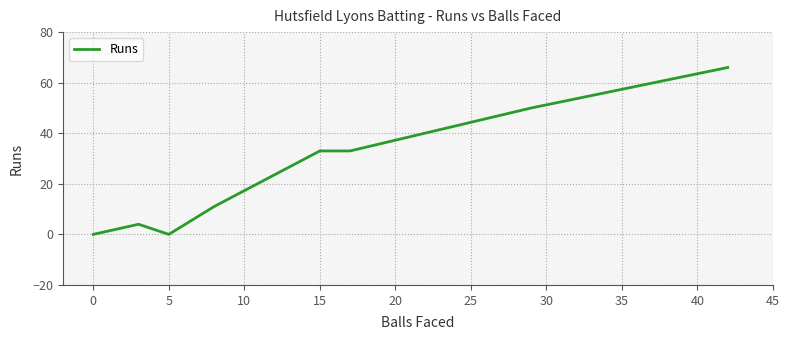

What is the sum of all values?

197